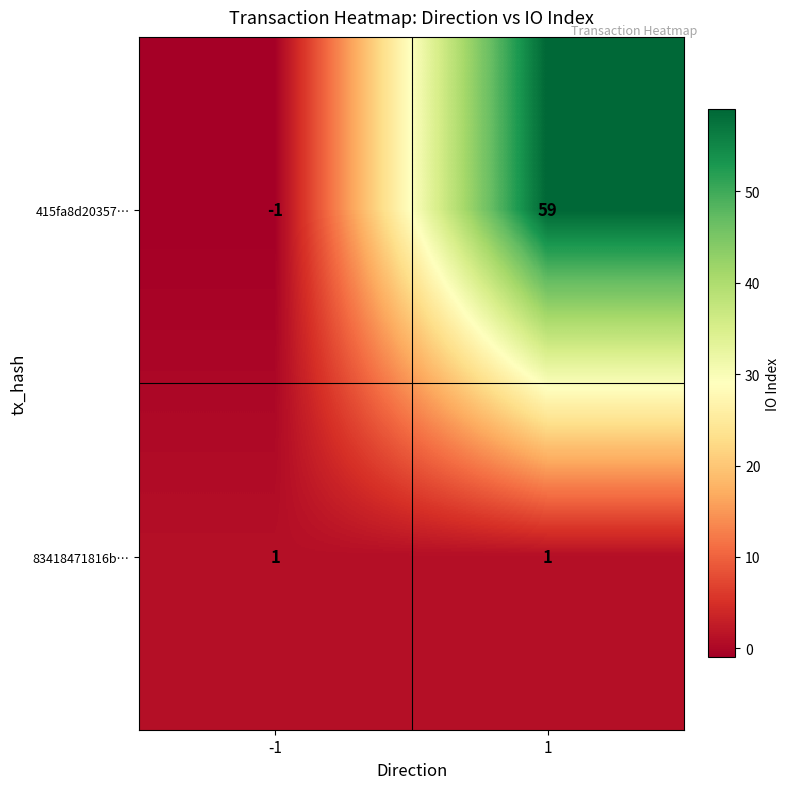

What is the greatest value displayed?

59